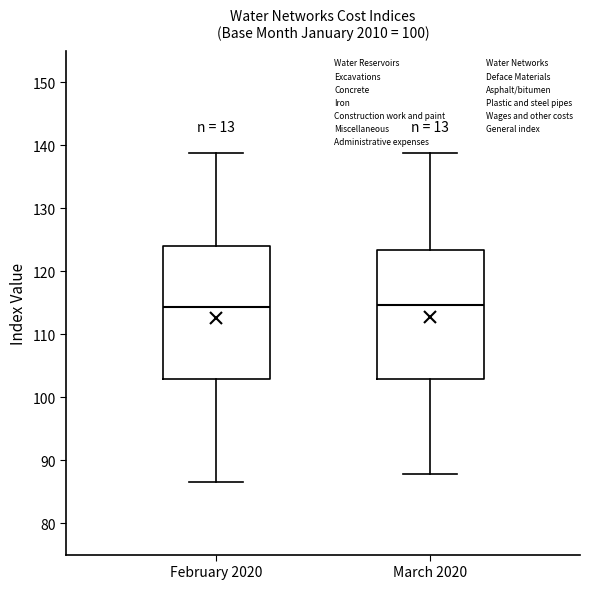

Where is the lower edge of the box for February 2020 on the y-axis? The values are not printed on the chart, so give them approximately, as read against the axis.

103